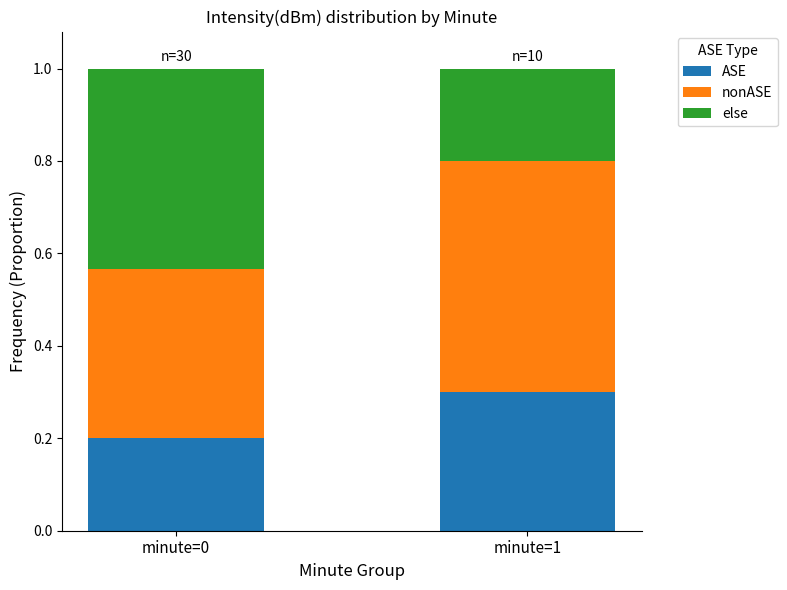

List the labels in order of ASE value, smallest first.

minute=0, minute=1